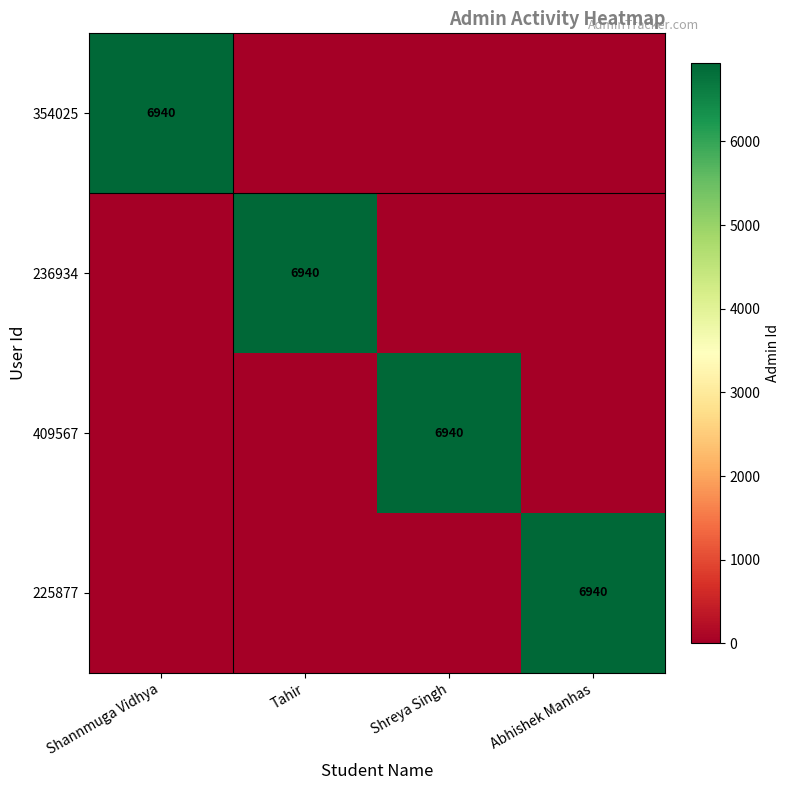

The 354025 series shows 6940 at Shannmuga Vidhya. True or false?

True